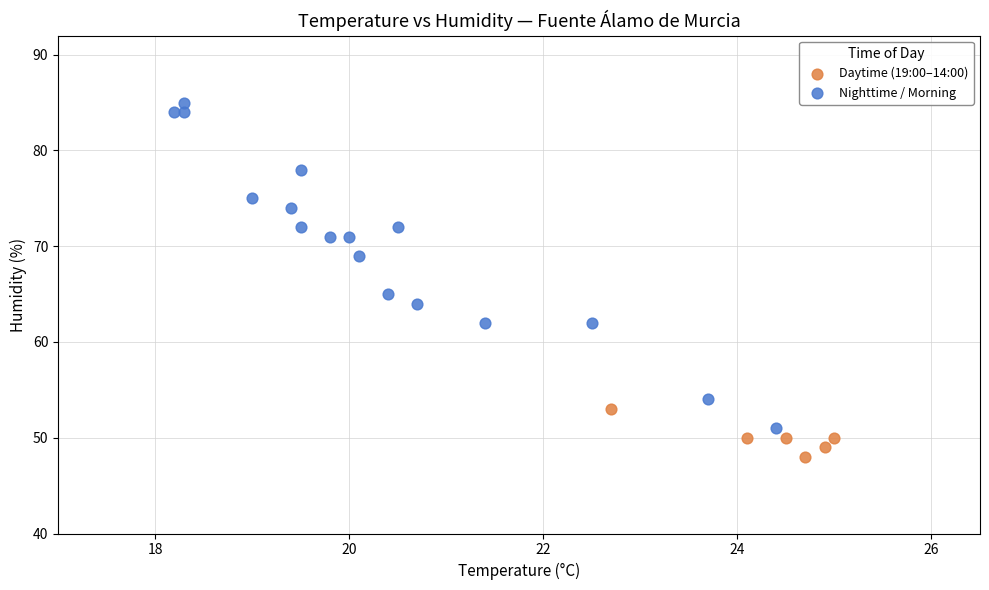

What are all the series names shown in the legend?

Daytime (19:00–14:00), Nighttime / Morning